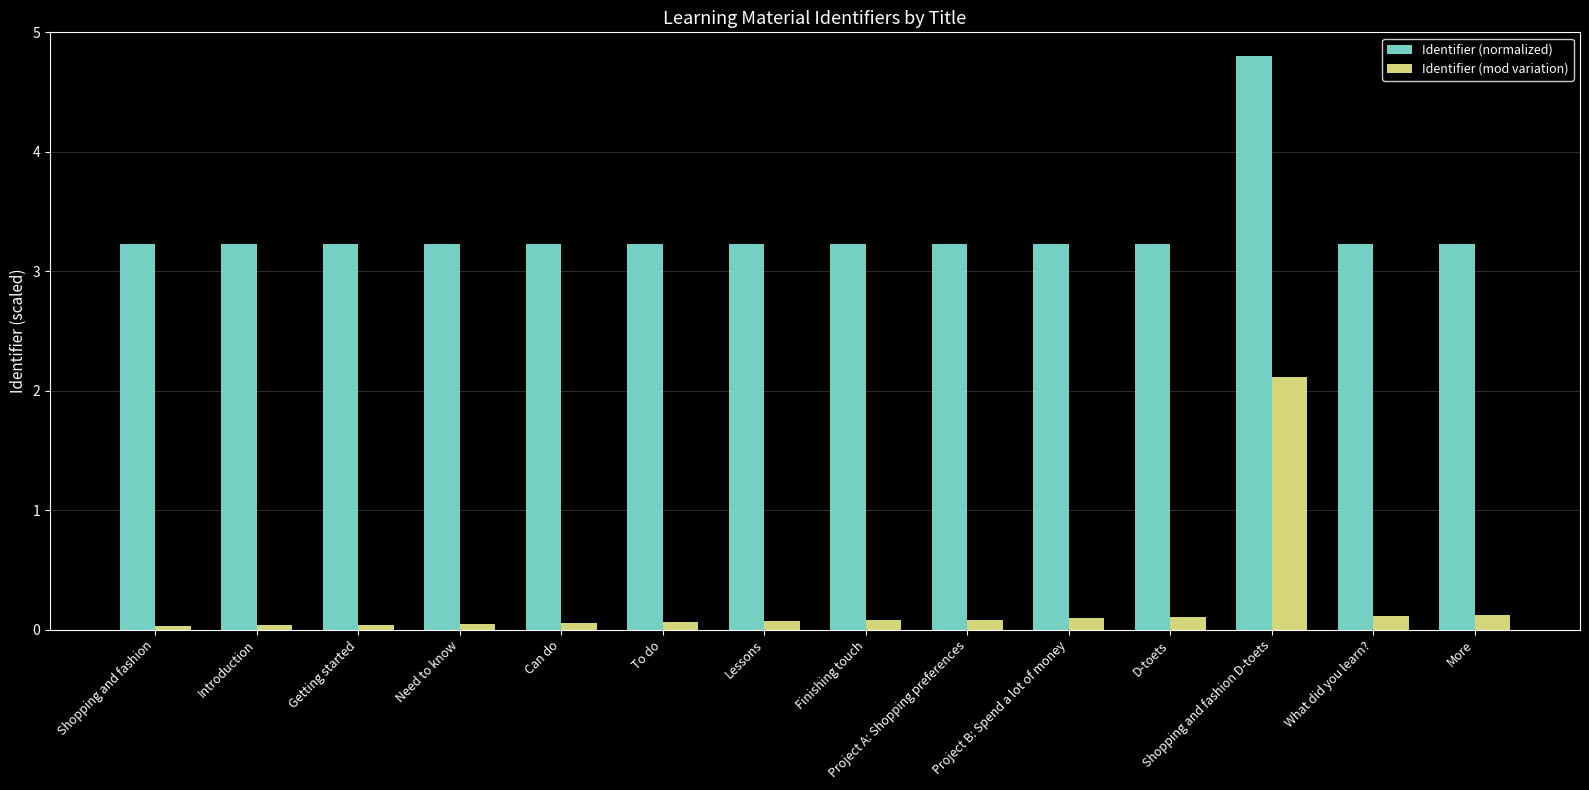

What is the maximum value shown in the chart?

4.8